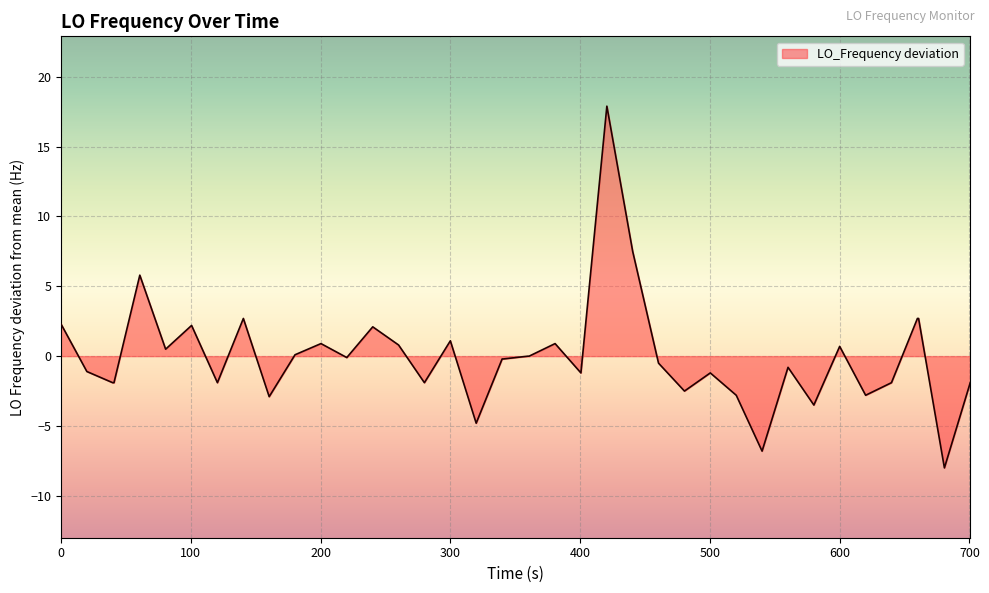

What is the smallest value displayed?

-8.0